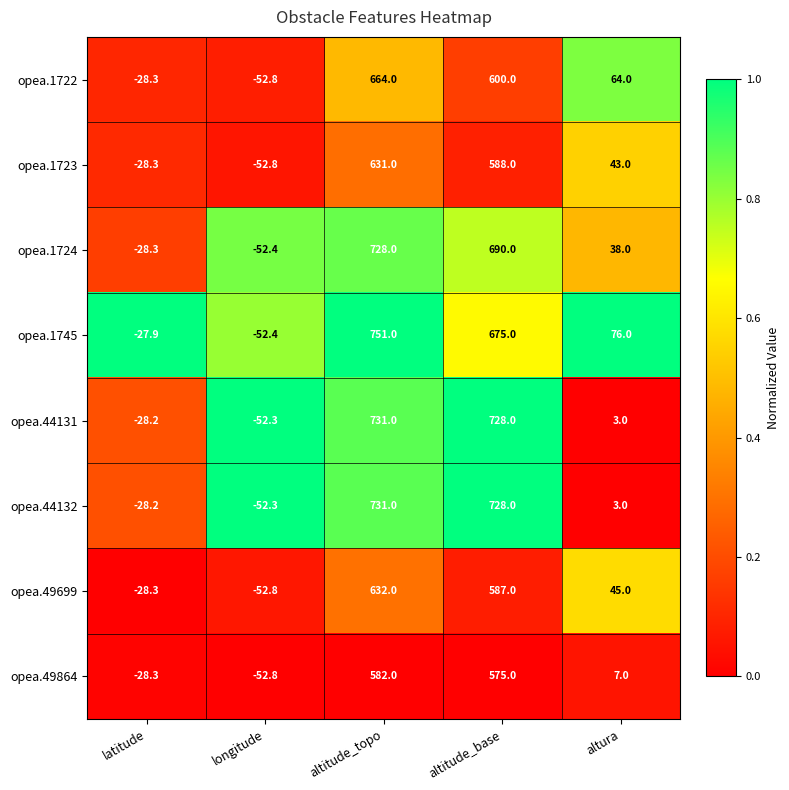

What is the difference between the opea.1723 values at longitude and altura?

95.8